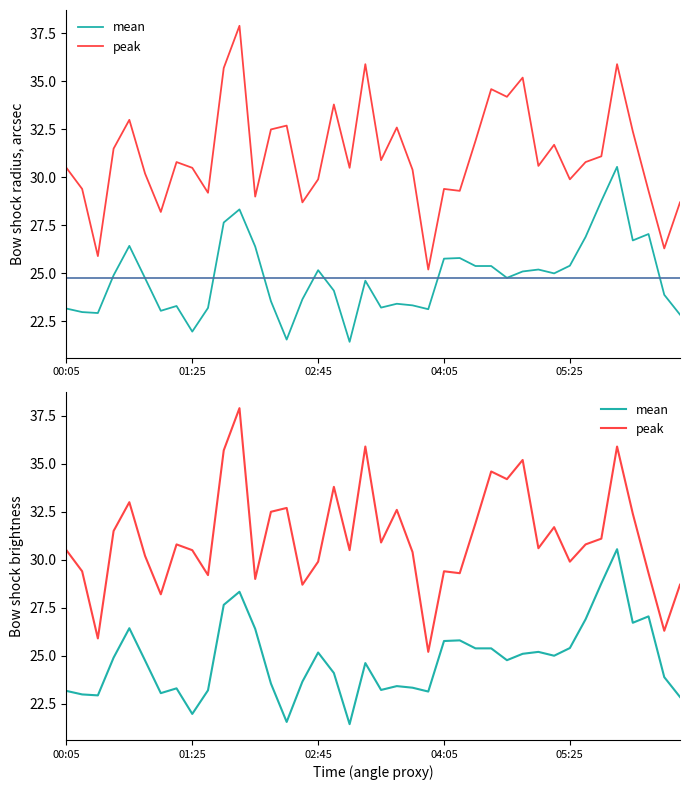

What is the difference between the peak values at 17 and 32?

3.9